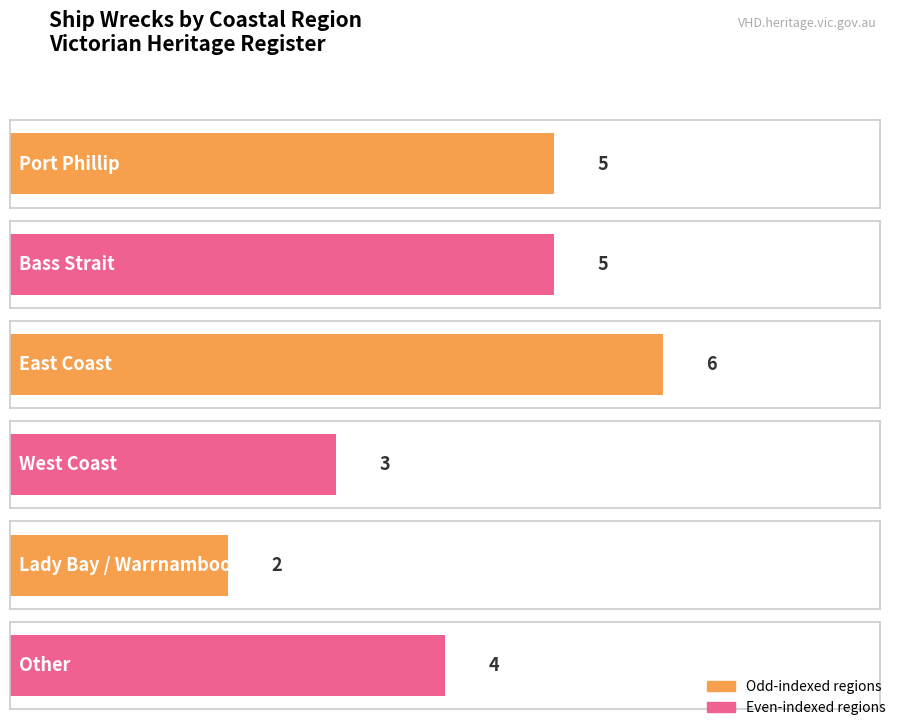

What is the maximum value shown in the chart?

6